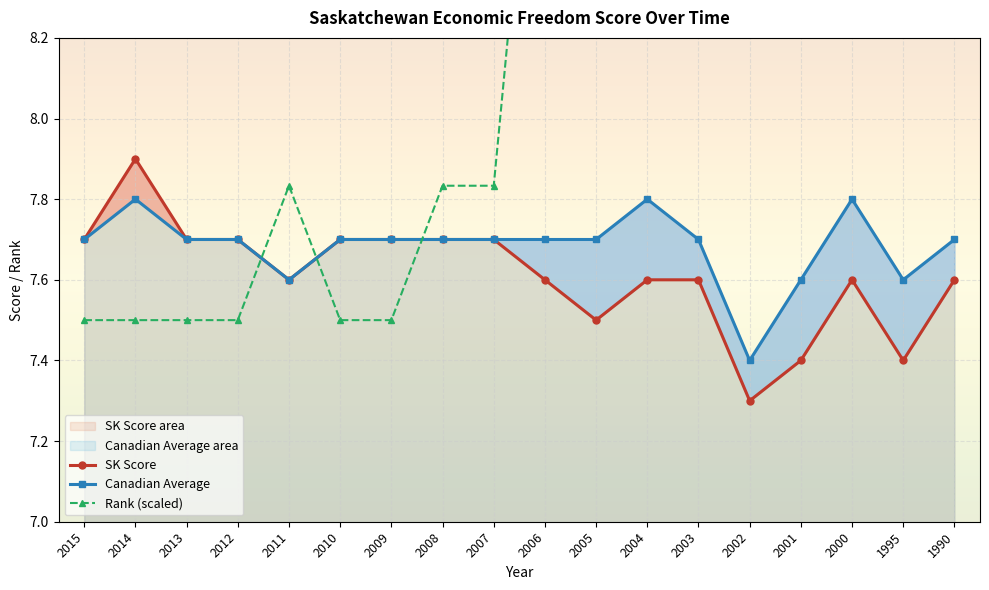

Where is the first local minimum for SK Score?

2011